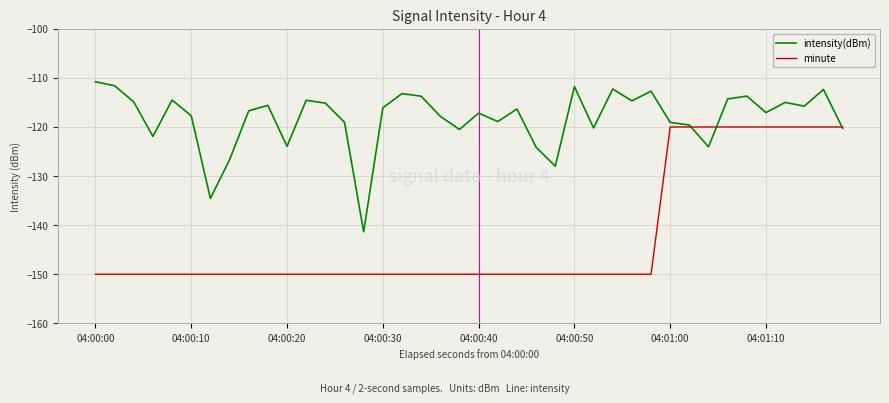

Is this an area chart (filled region under the line)?

No